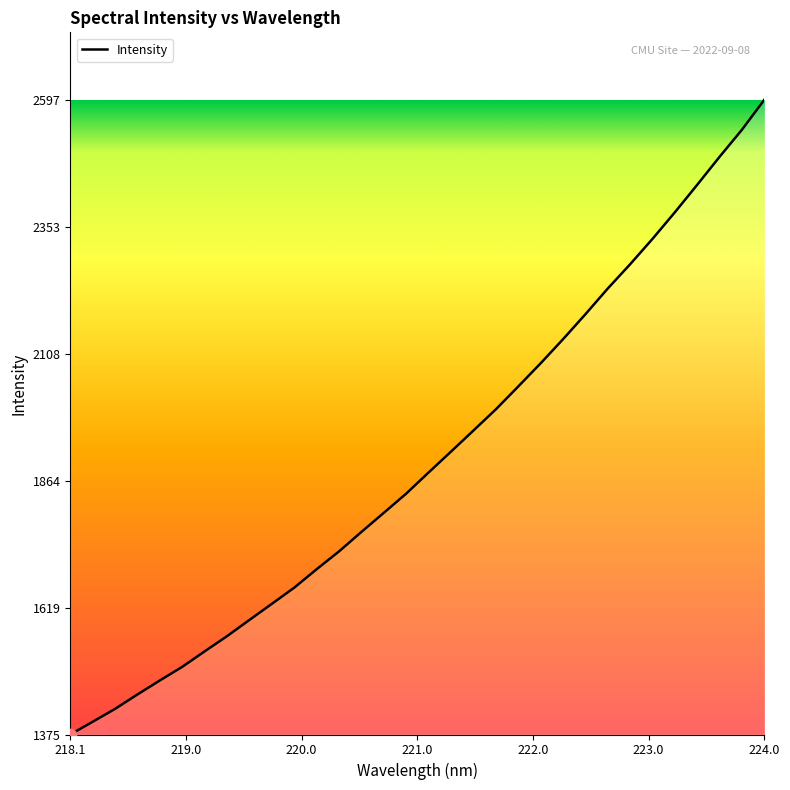

What is the maximum value shown in the chart?

2597.1